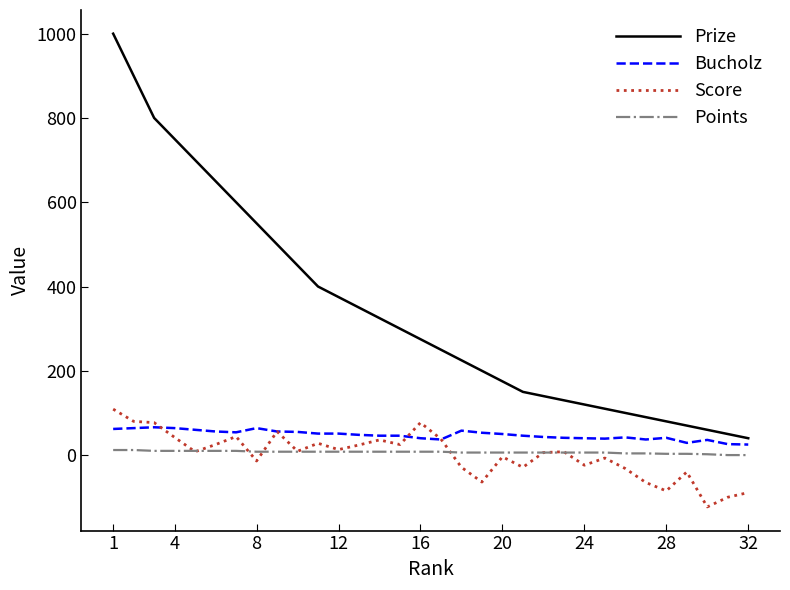

True or false: Points and Bucholz cross at least once.

False